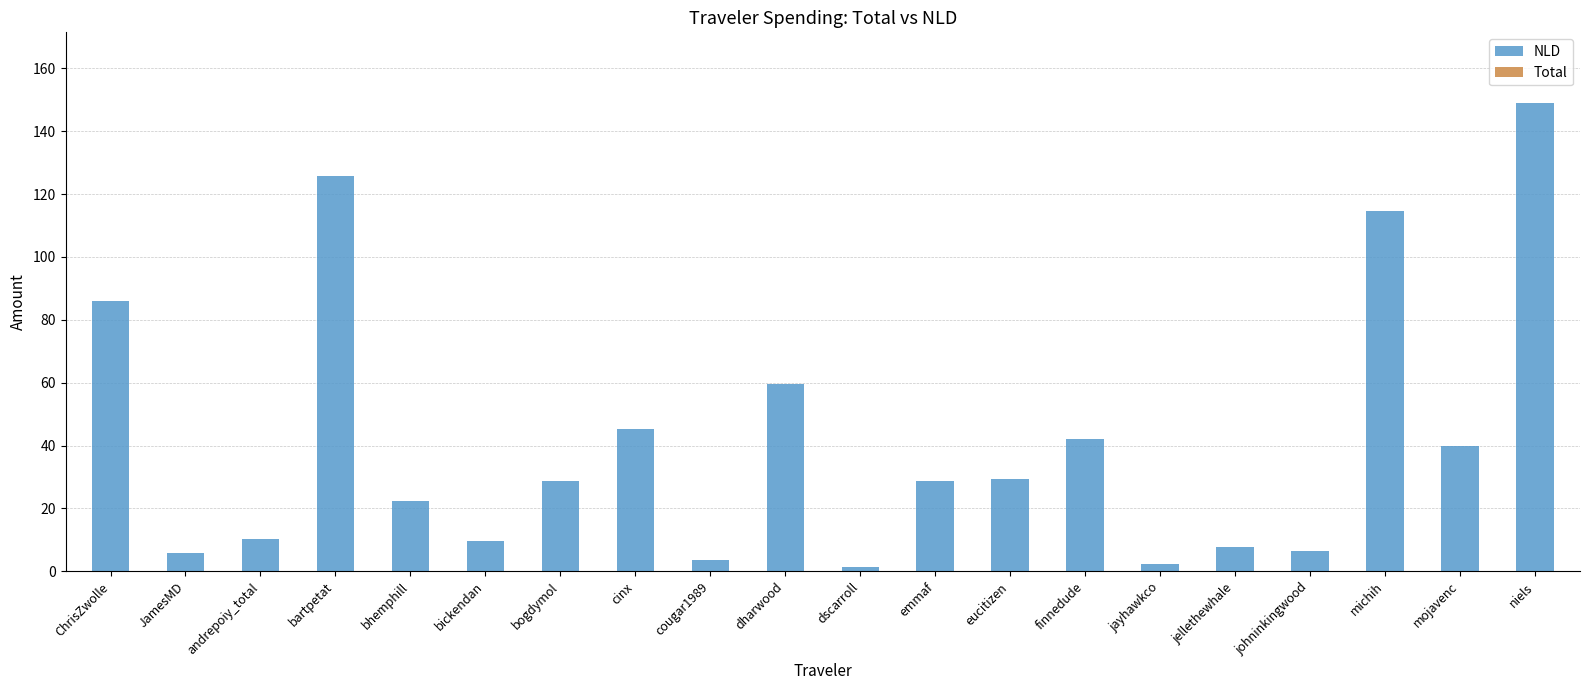

What is the difference between the values at ChrisZwolle and emmaf?

57.4